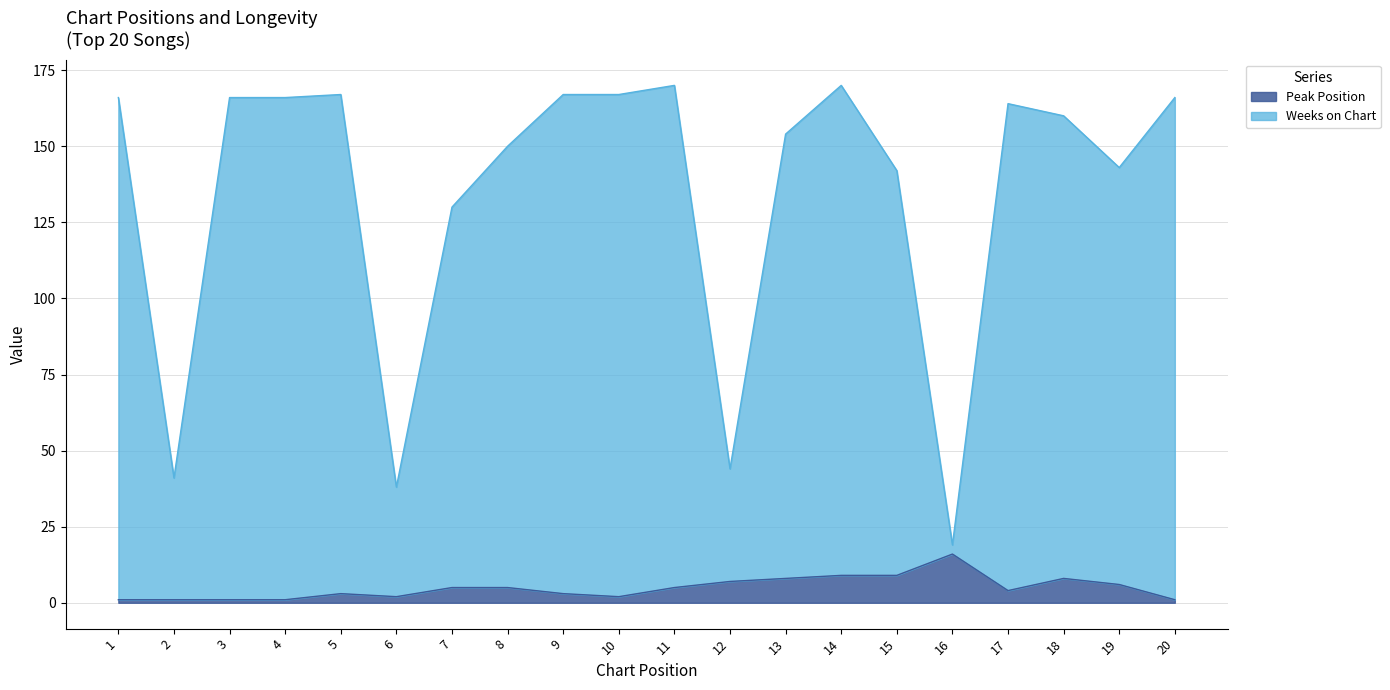

Reading left to right, what are all the values shown in this chart?

Peak Position: 1=1	2=1	3=1	4=1	5=3	6=2	7=5	8=5	9=3	10=2	11=5	12=7	13=8	14=9	15=9	16=16	17=4	18=8	19=6	20=1
Weeks on Chart: 1=166	2=41	3=166	4=166	5=167	6=38	7=130	8=150	9=167	10=167	11=170	12=44	13=154	14=170	15=142	16=19	17=164	18=160	19=143	20=166